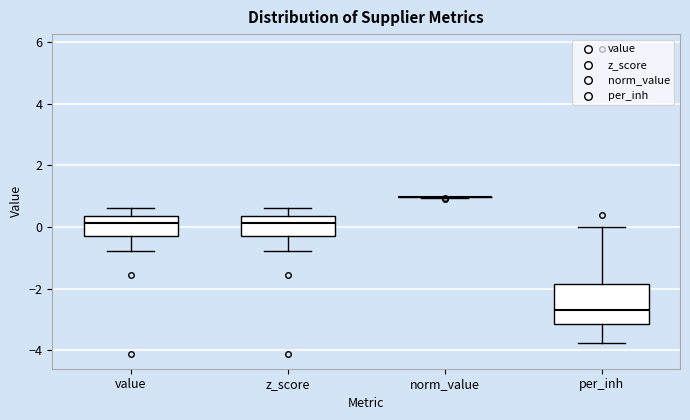

Reading left to right, read every box against the y-axis: the position of its median line, the range the box covers, and the ends of its whiskers. The values are not printed on the chart, so give them approximately, as read against the axis.

value: median 0.2, box -0.2 to 0.4, whiskers -0.8 to 0.6
z_score: median 0.2, box -0.2 to 0.4, whiskers -0.8 to 0.6
norm_value: box collapsed to a line at 1.0, whiskers 1.0 to 1.0
per_inh: median -2.6, box -3.2 to -1.8, whiskers -3.8 to 0.0